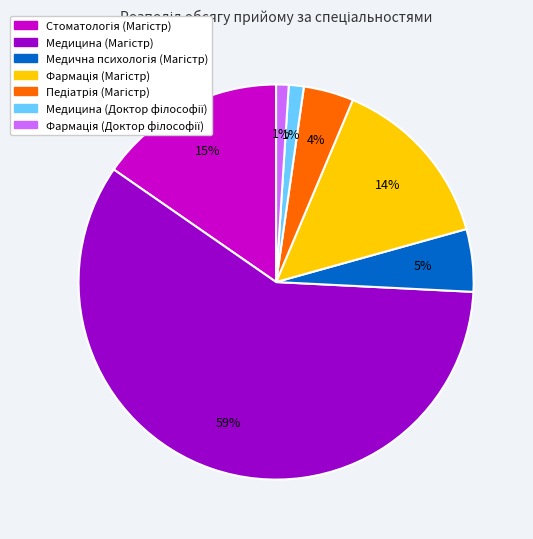

Does any single category account for the majority?

Yes